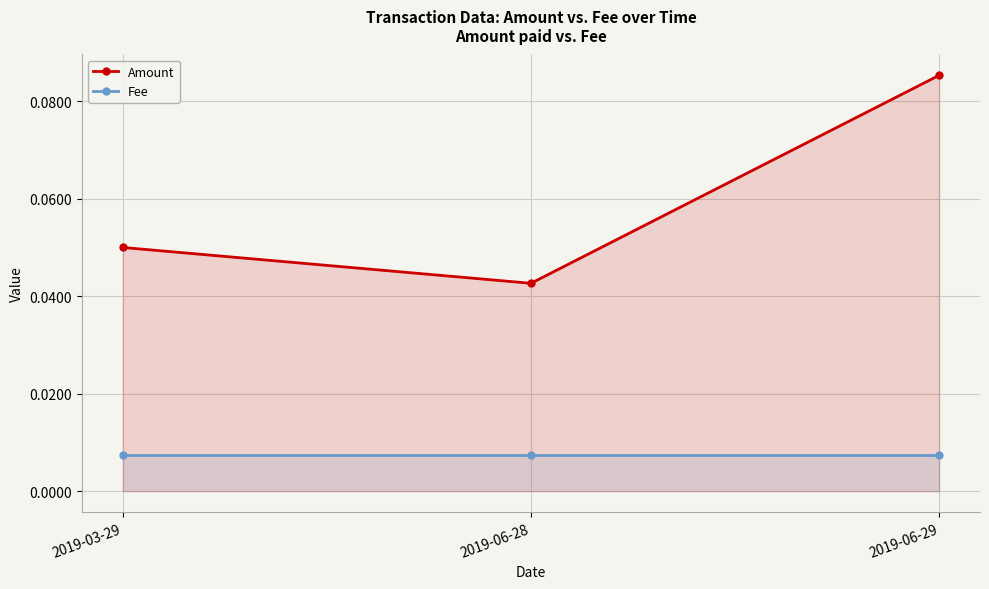

Which category has the lowest value in the Fee series?

2019-03-29